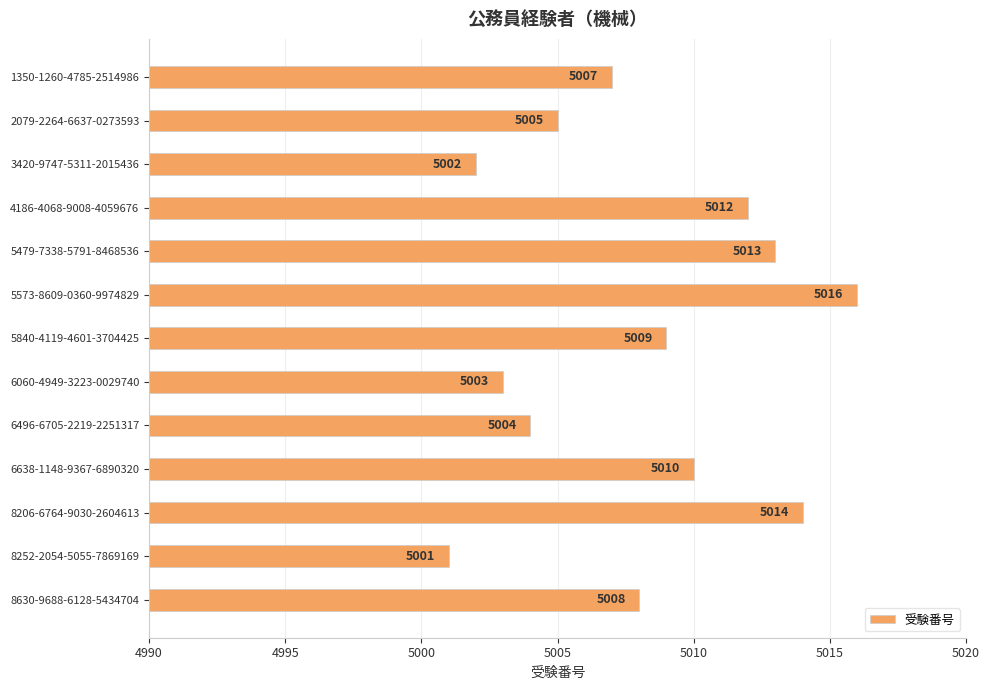

Approximately how many times larger is the value at 5840-4119-4601-3704425 compared to 5479-7338-5791-8468536?

1.0